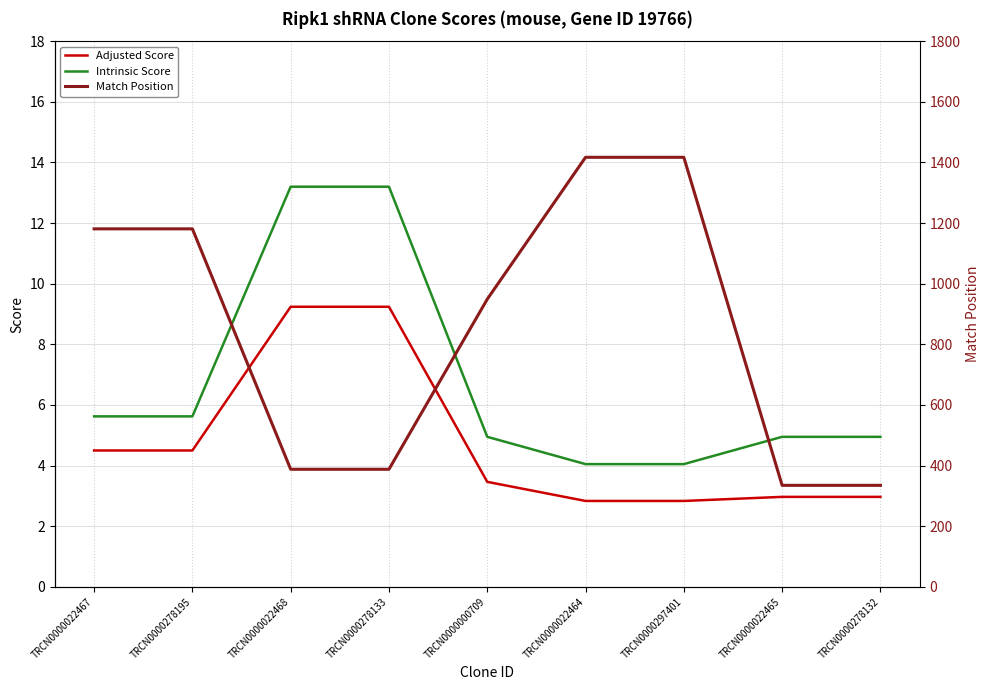

At which category does the chart reach its minimum across all series?

TRCN0000022464